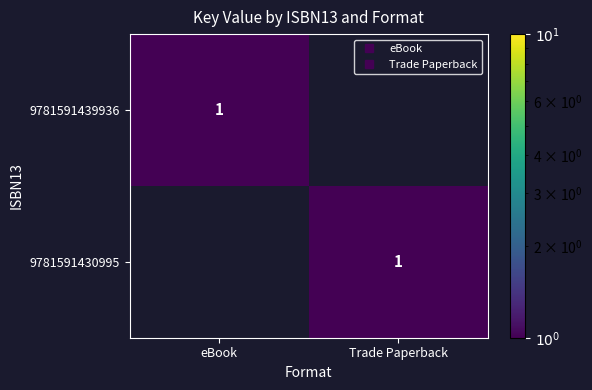

True or false: 9781591439936 has a value of 1 at eBook.

True